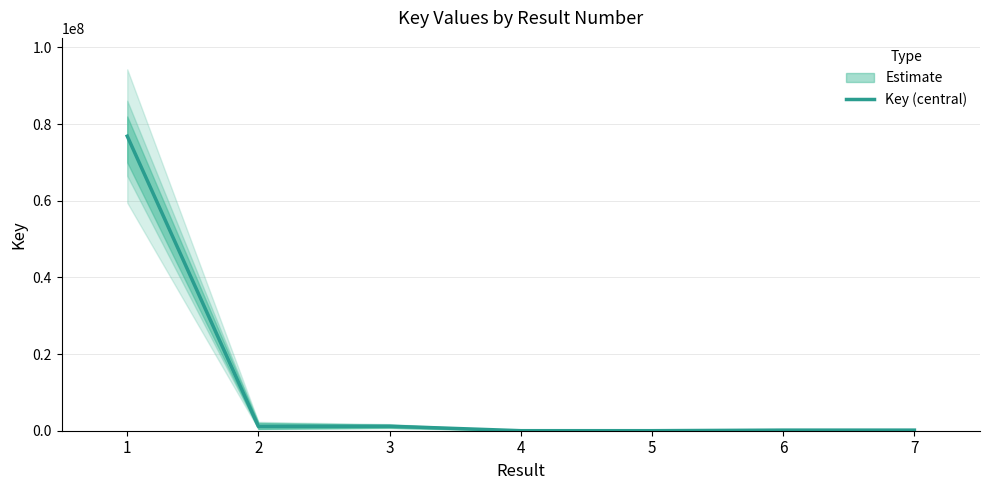

What is the value of the 1st point from the left?

76856851